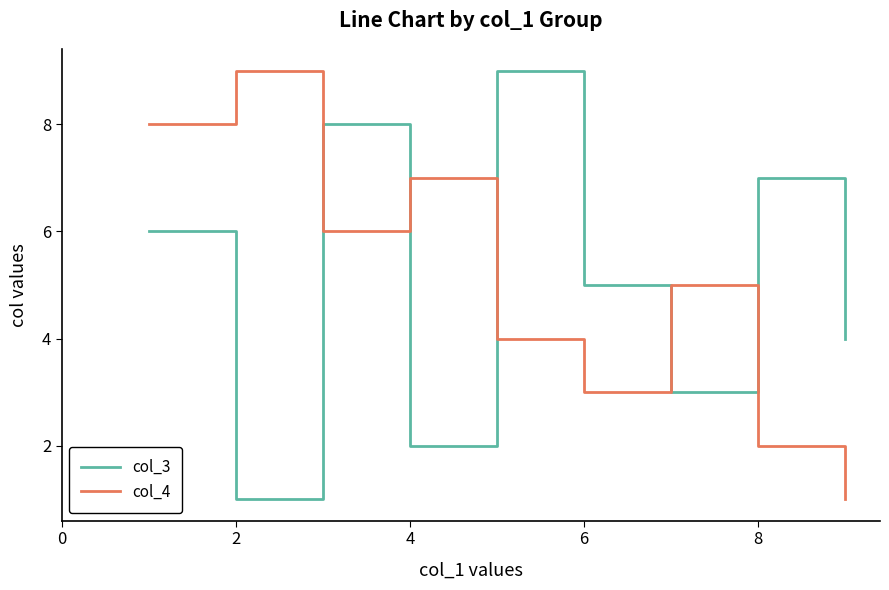

Count the col_4 values in the range 3 to 7.

5